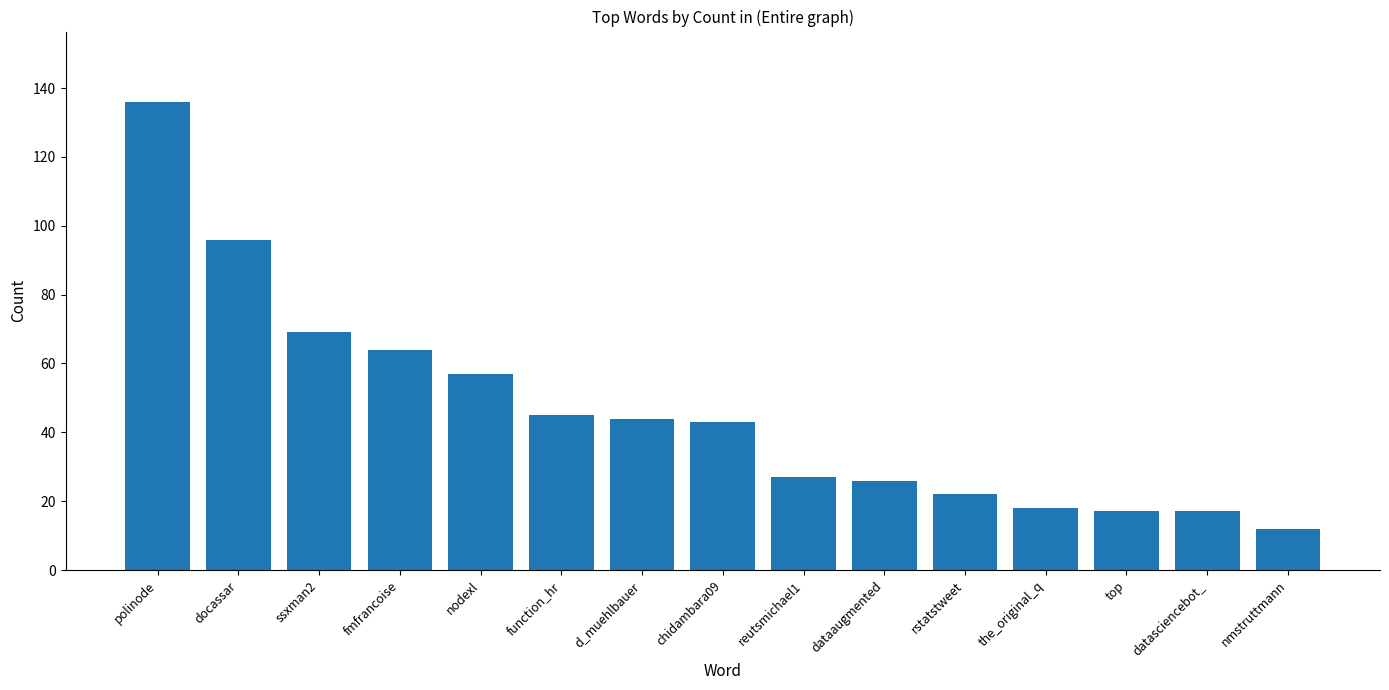

At which label is the value closest to 74?

ssxman2